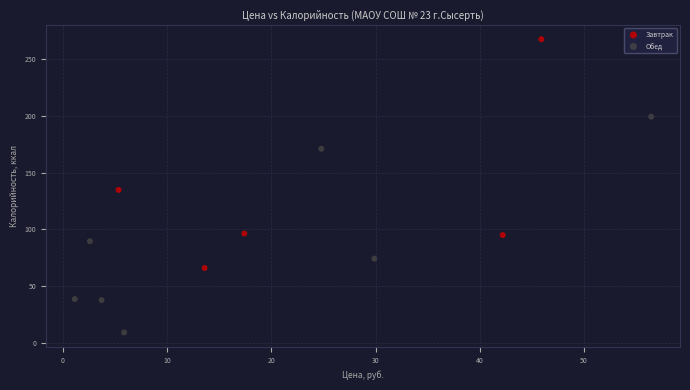

What are all the series names shown in the legend?

Завтрак, Обед